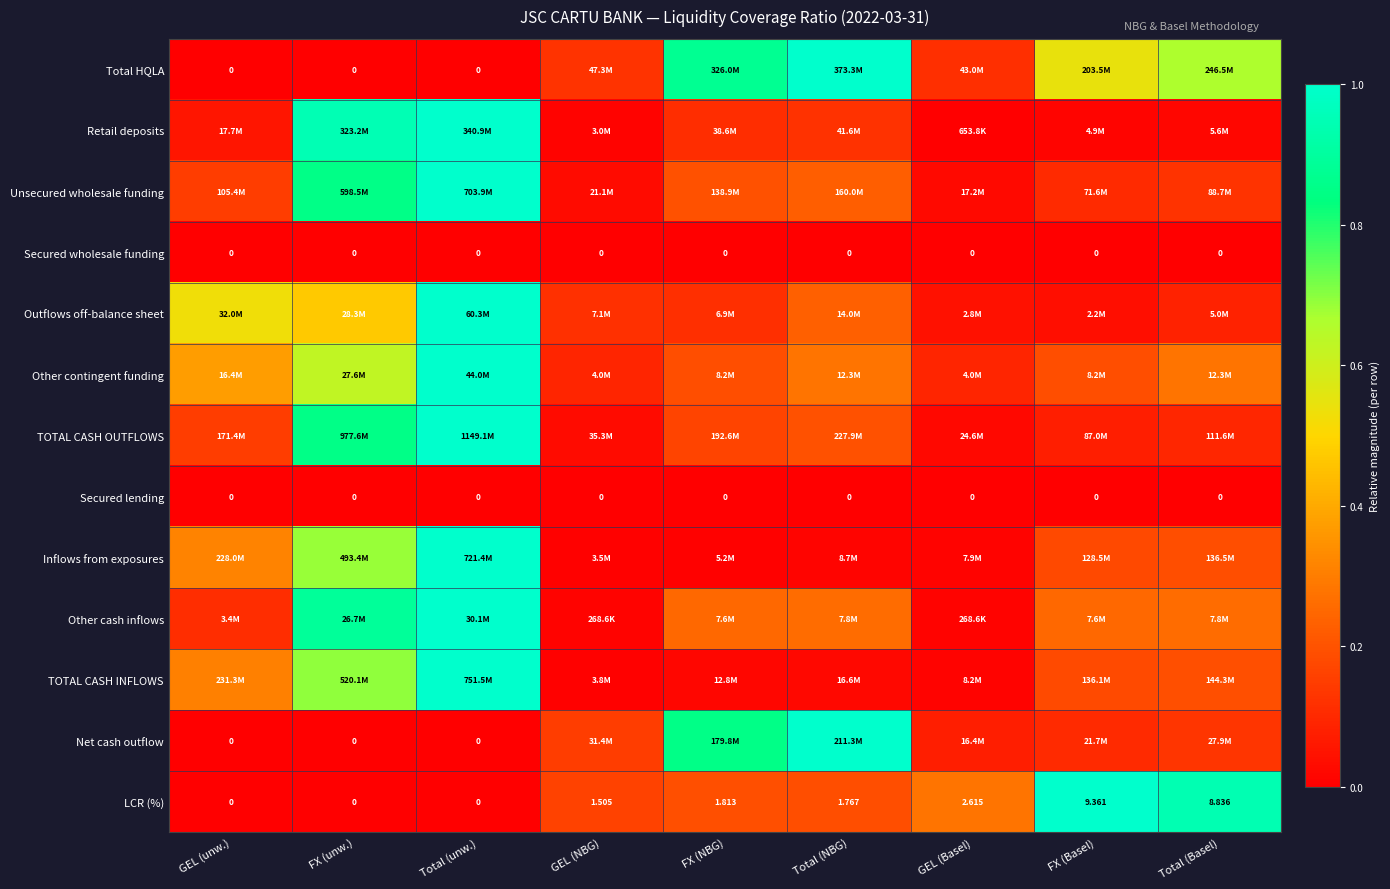

At which label is LCR (%) closest to 4?

GEL (Basel)